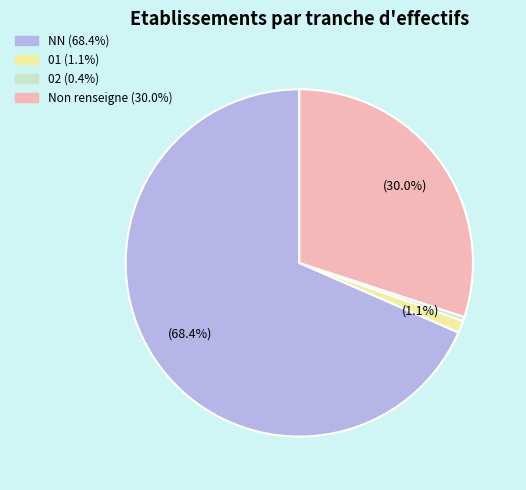

Does any single category account for the majority?

Yes